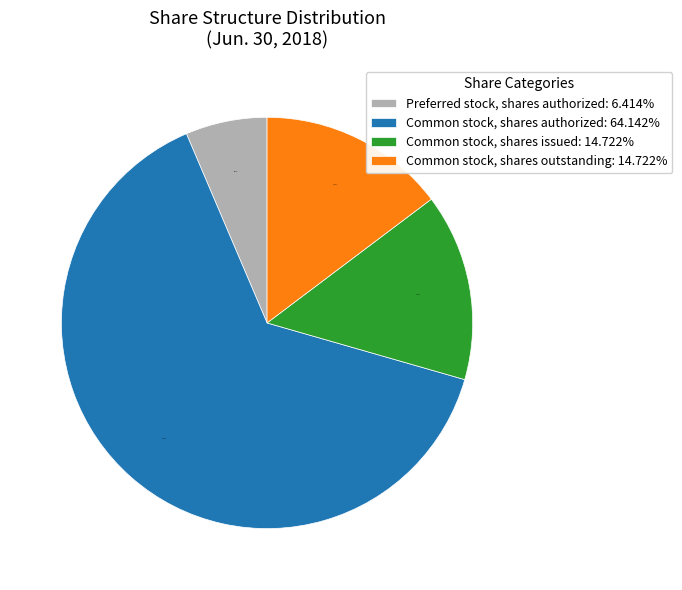

Approximately how many times larger is the value at Common stock, shares issued: 14.722% compared to Preferred stock, shares authorized: 6.414%?

2.3